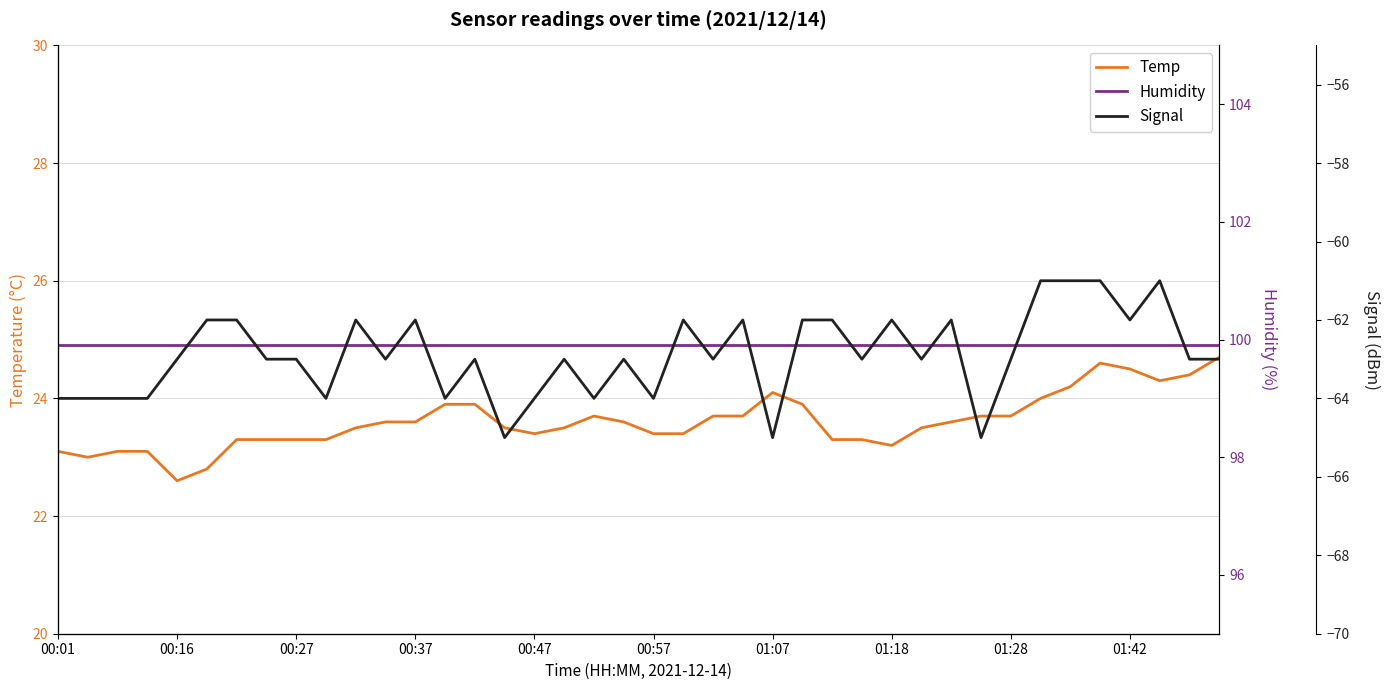

What is the total value across all series at 31?

58.6